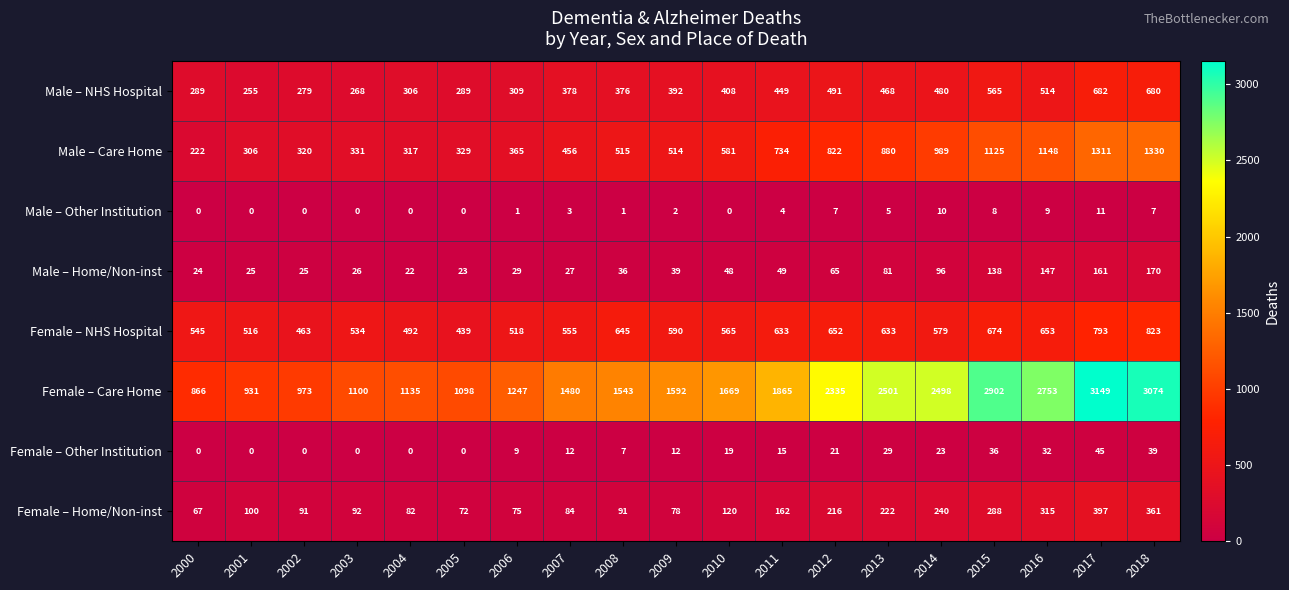

What value does the Female – NHS Hospital series have at 2014?

579